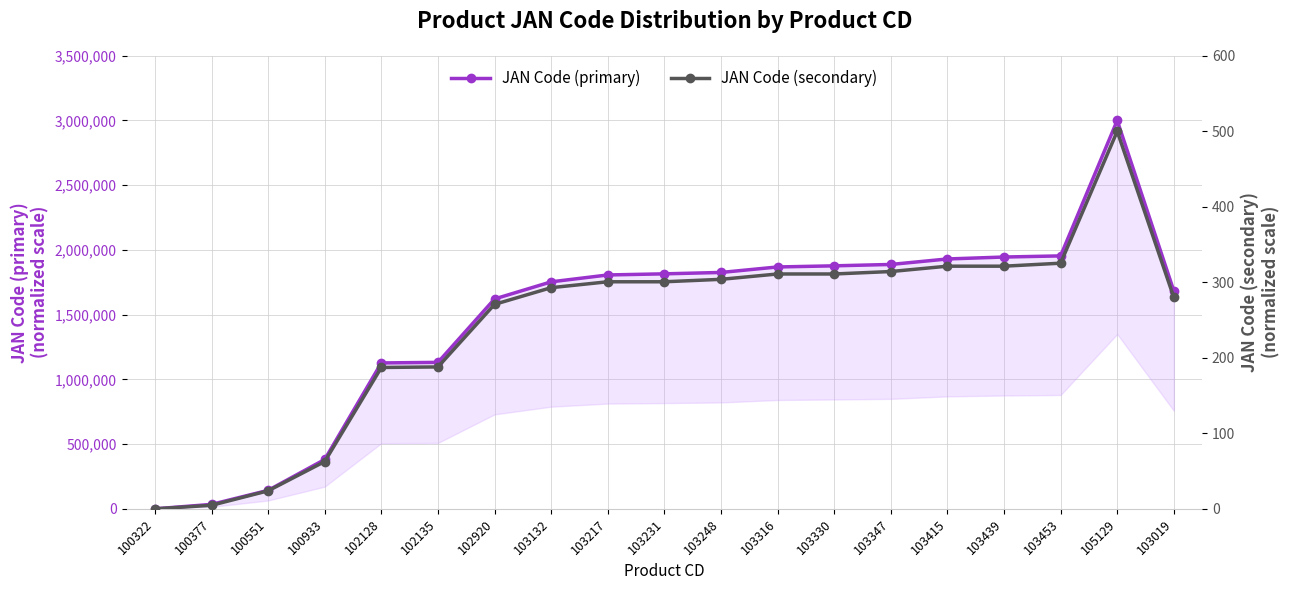

At which category is the sum across all series the highest?

105129